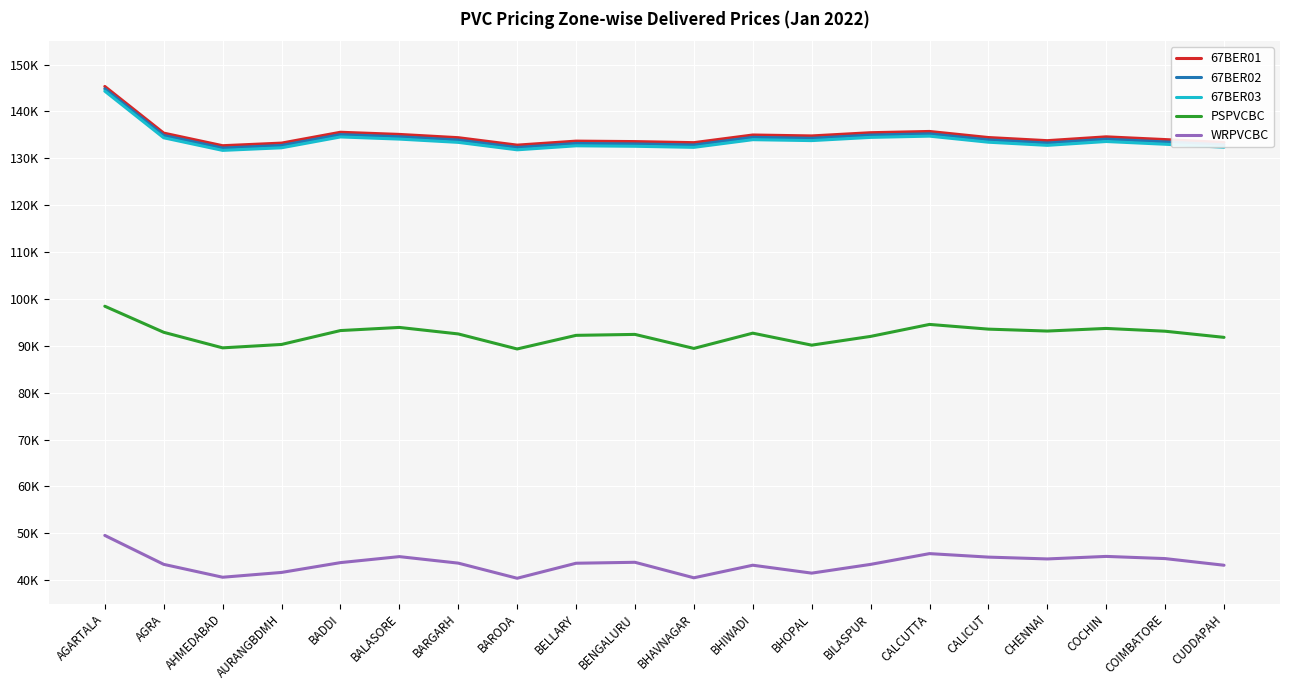

The value of 67BER01 at CHENNAI is 133777. True or false?

True